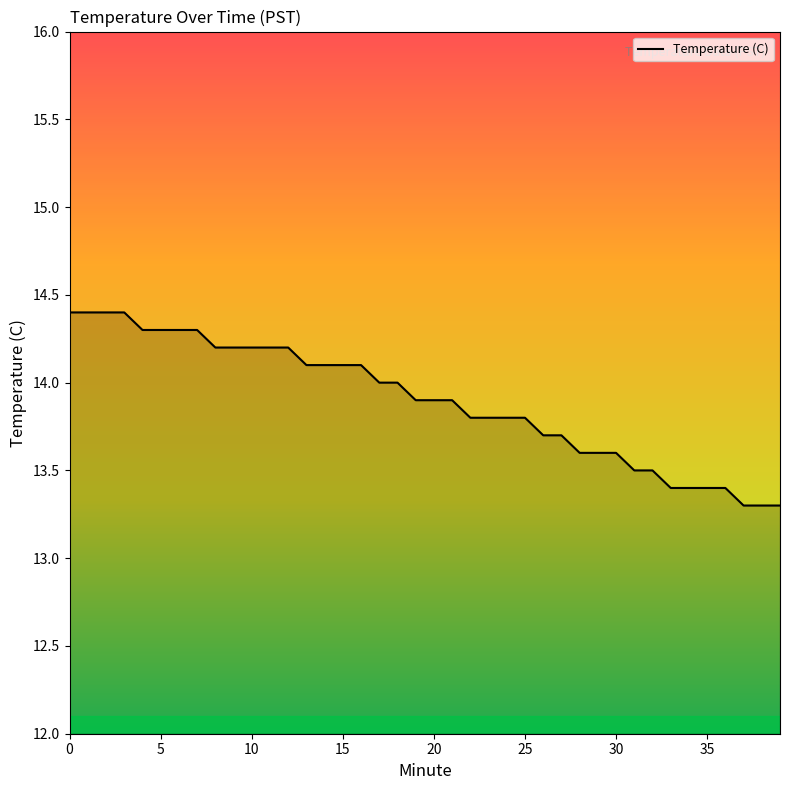

What is the difference between the maximum and minimum values?

1.1